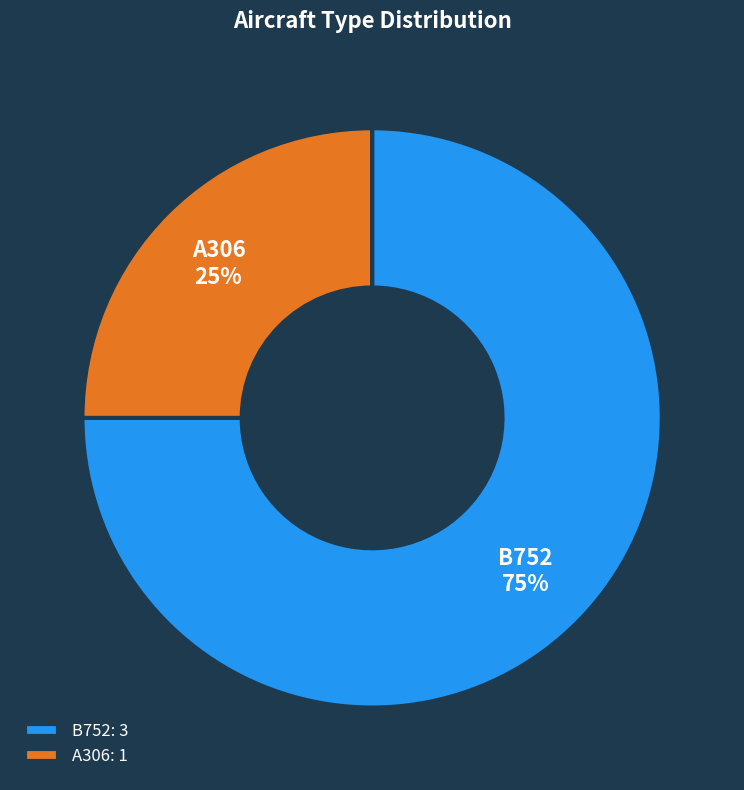

To the nearest percent, what is the average slice percentage?

50%